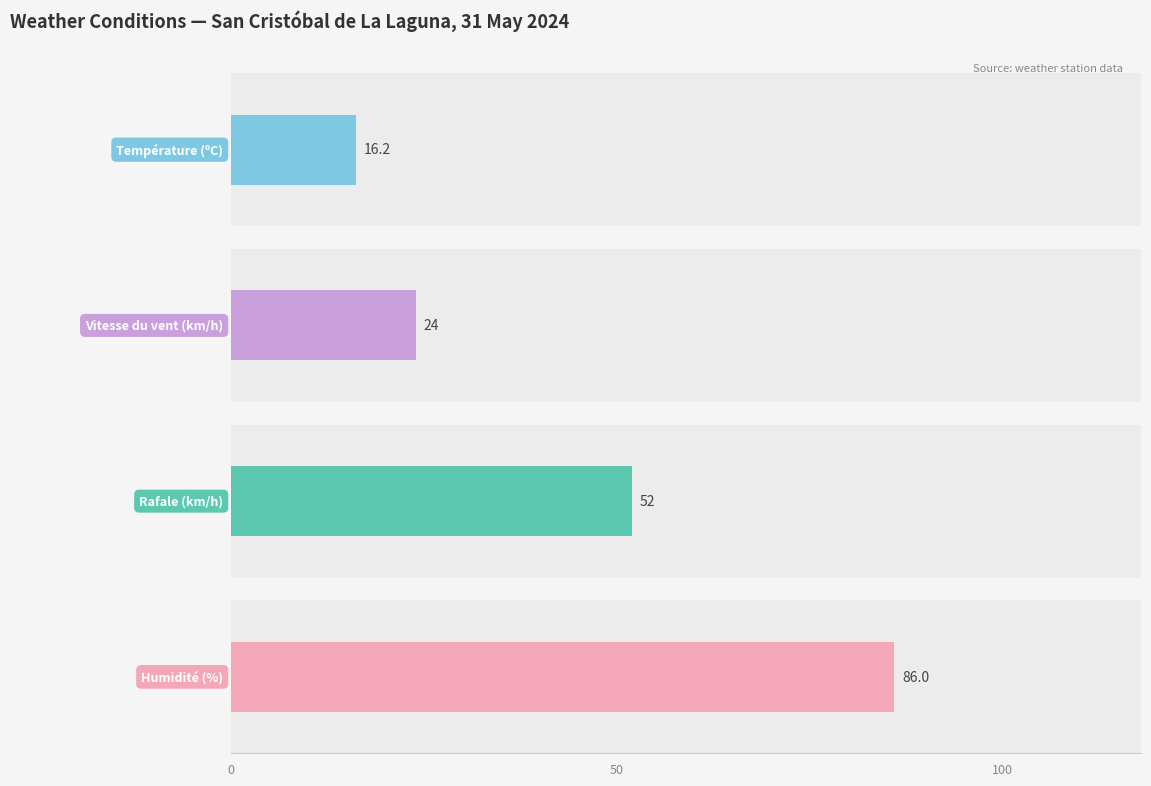

Is it true that Vitesse du vent (km/h) equals 15.6 at 11:00?

False